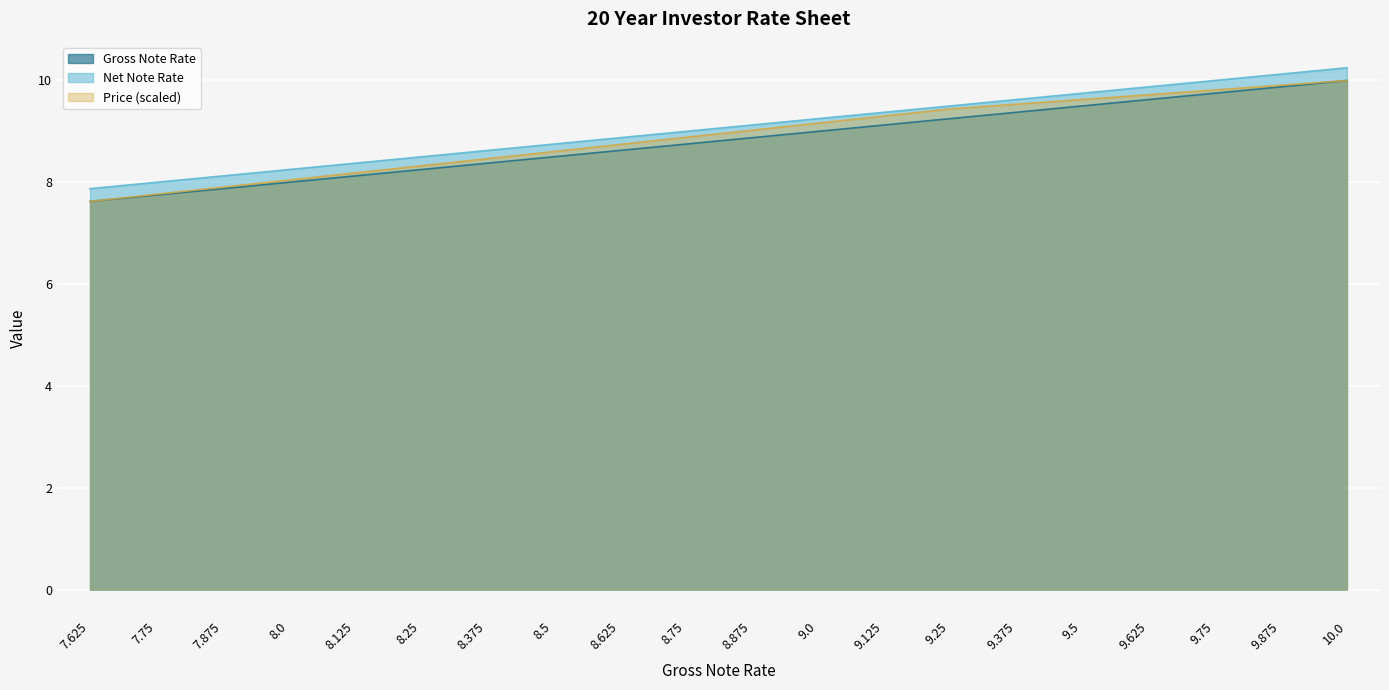

What position from the left is 9.75?

18